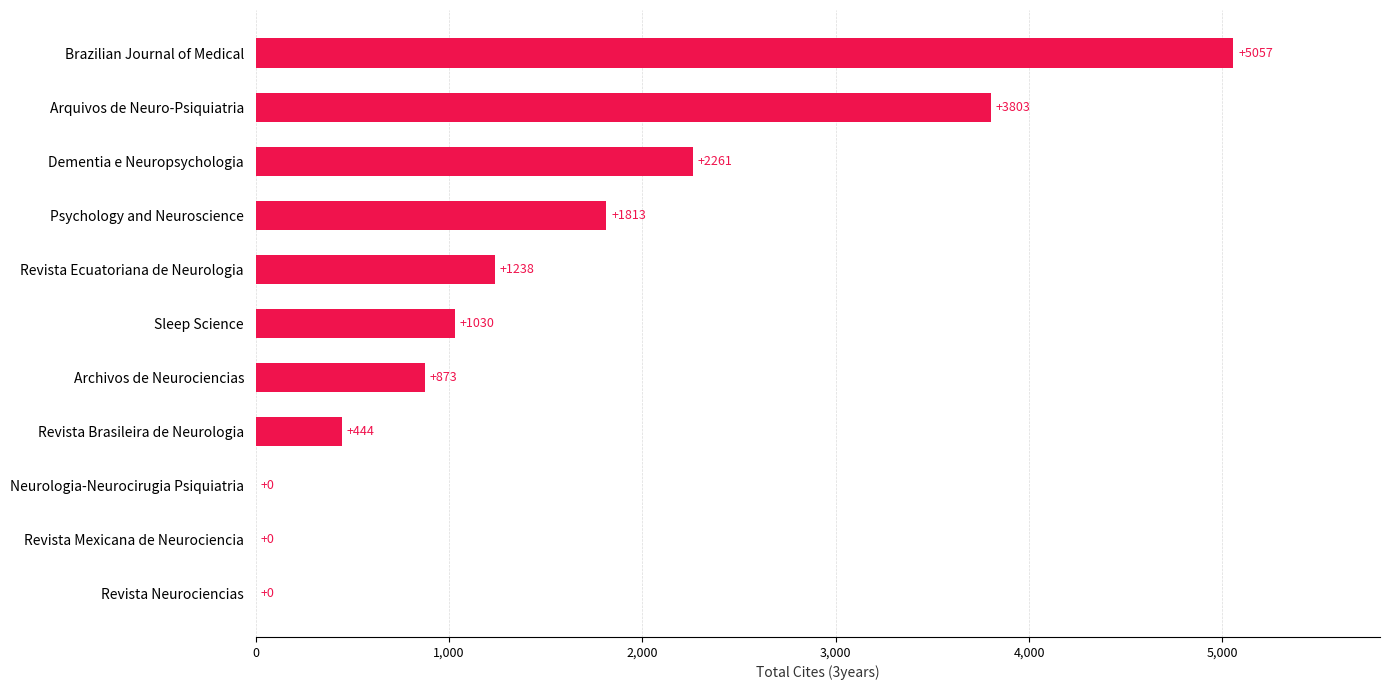

How many data points does each series have?

11